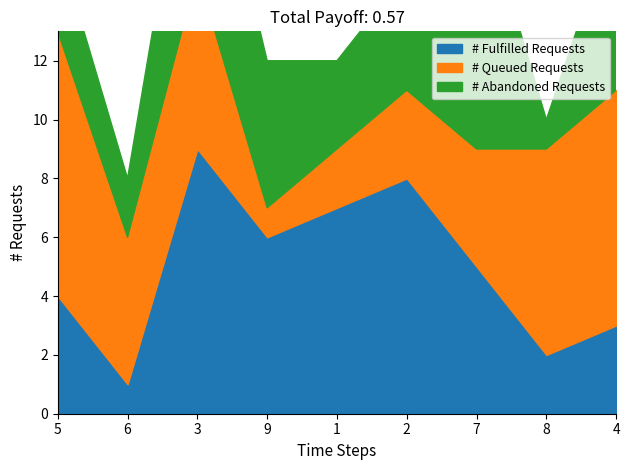

Which series has the widest spread of values?

# Fulfilled Requests